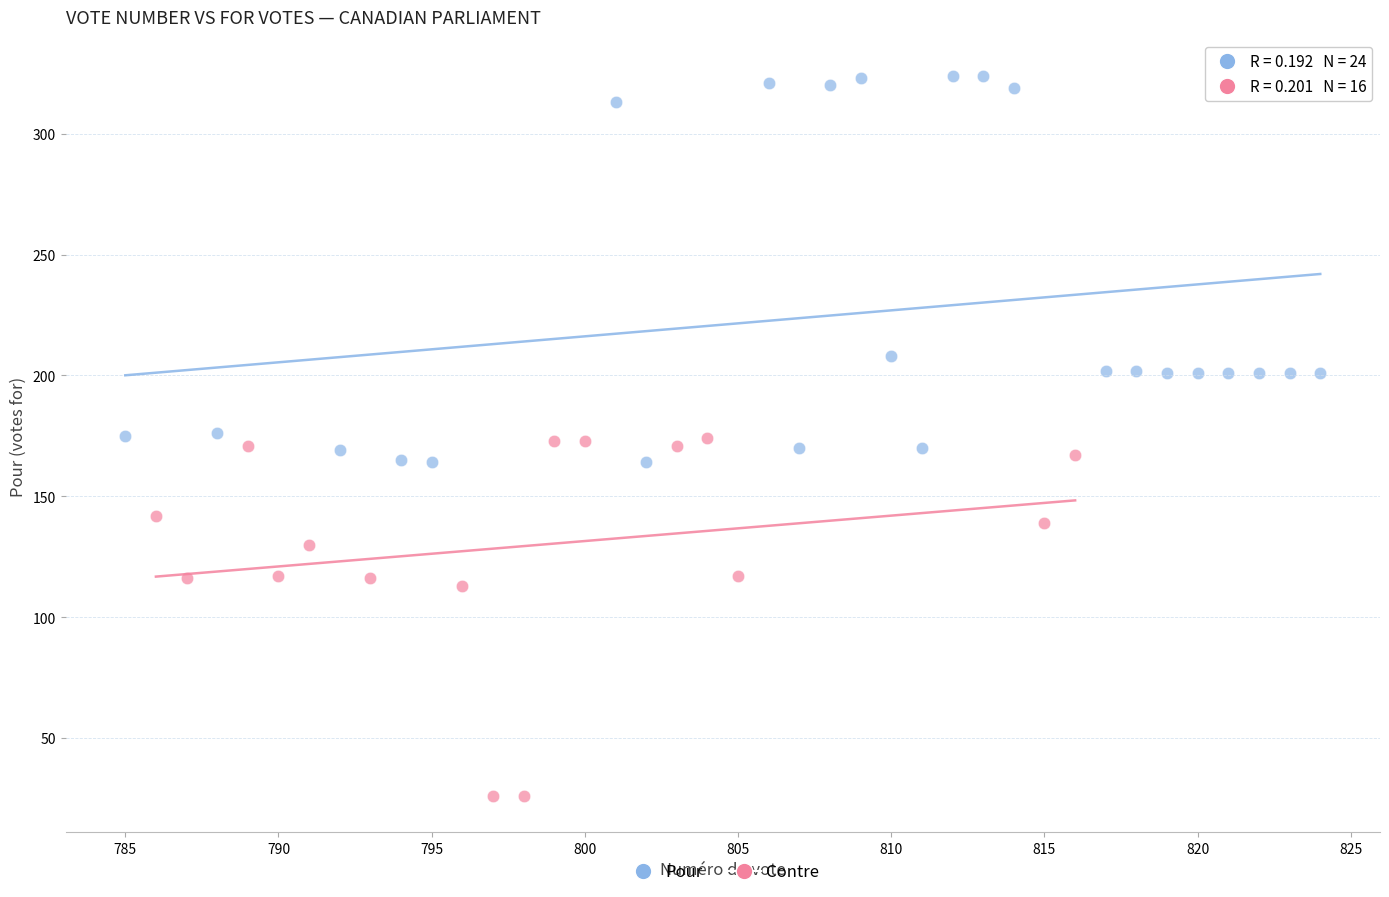

Which series has the widest spread of Y values?

Pour